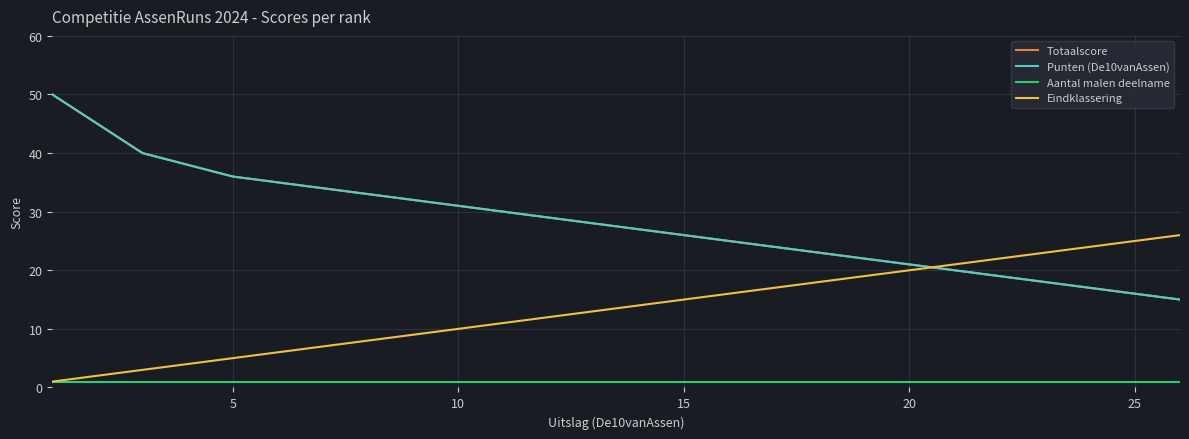

Which series has the largest total across all categories?

Totaalscore